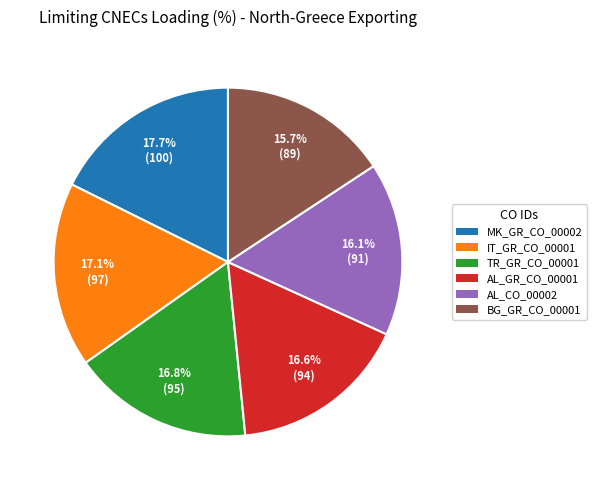

To the nearest percent, what percentage of the pie is AL_CO_00002?

16%